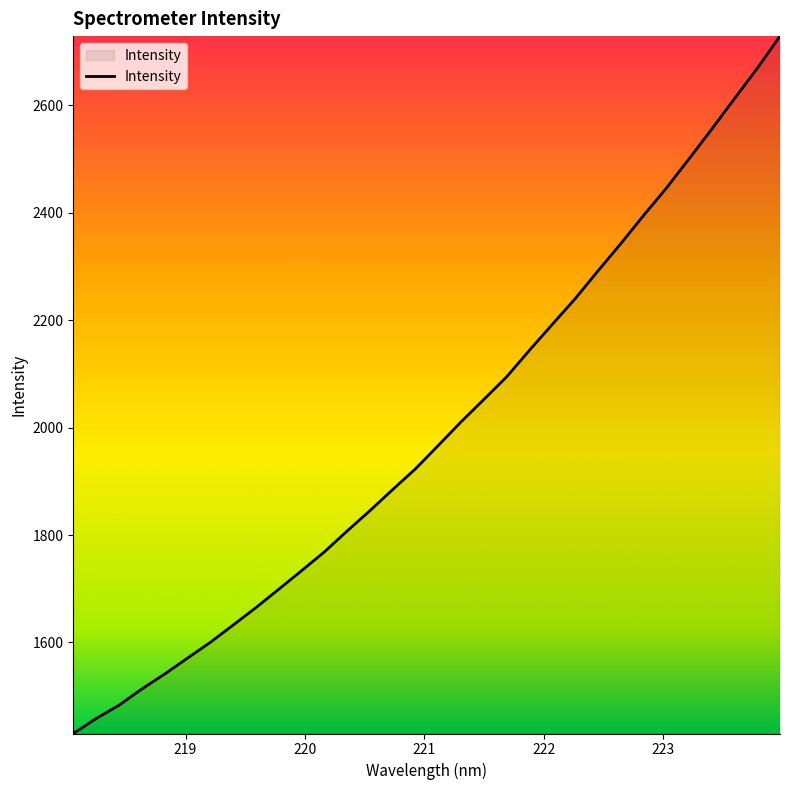

What is the difference between the maximum and minimum values?

1298.3